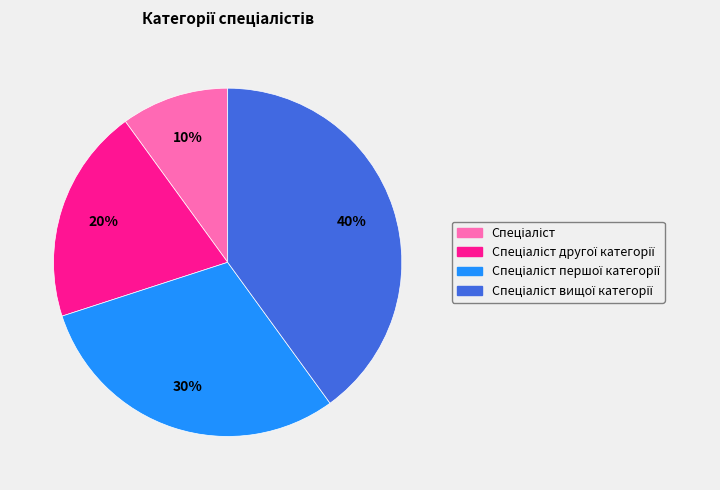

To the nearest percent, what is the difference between the largest and smallest slice percentages?

30%